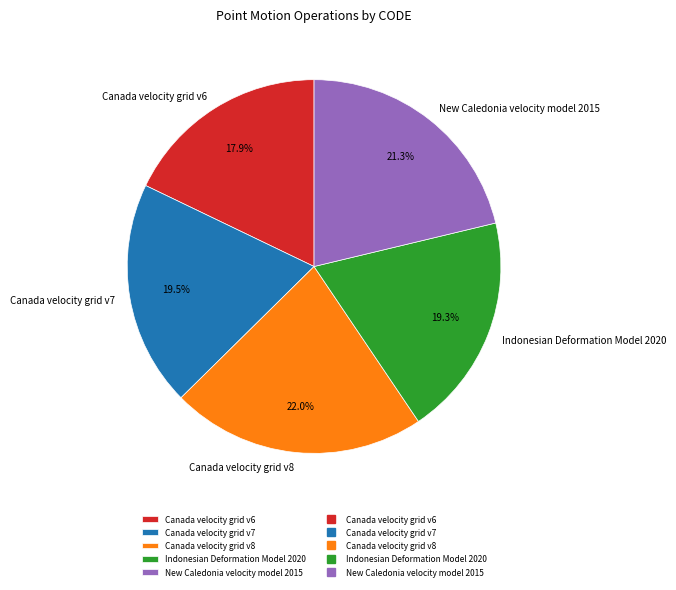

The Canada velocity grid v8 slice represents 22% of the pie. True or false?

True